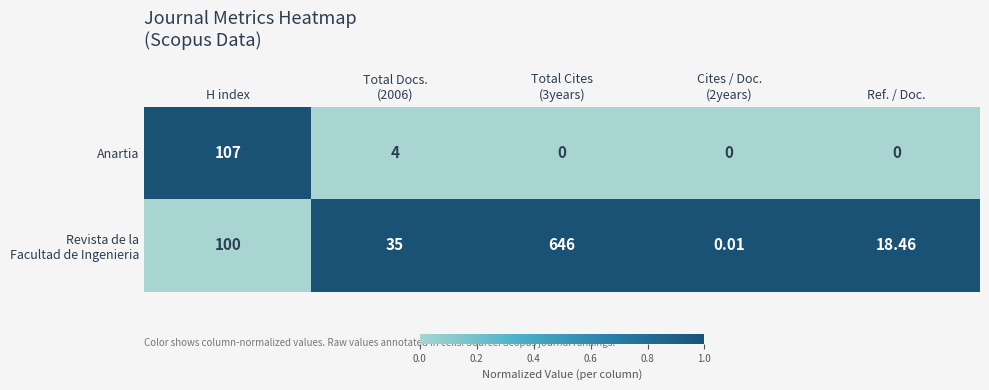

How many data points in Anartia are above 0?

2